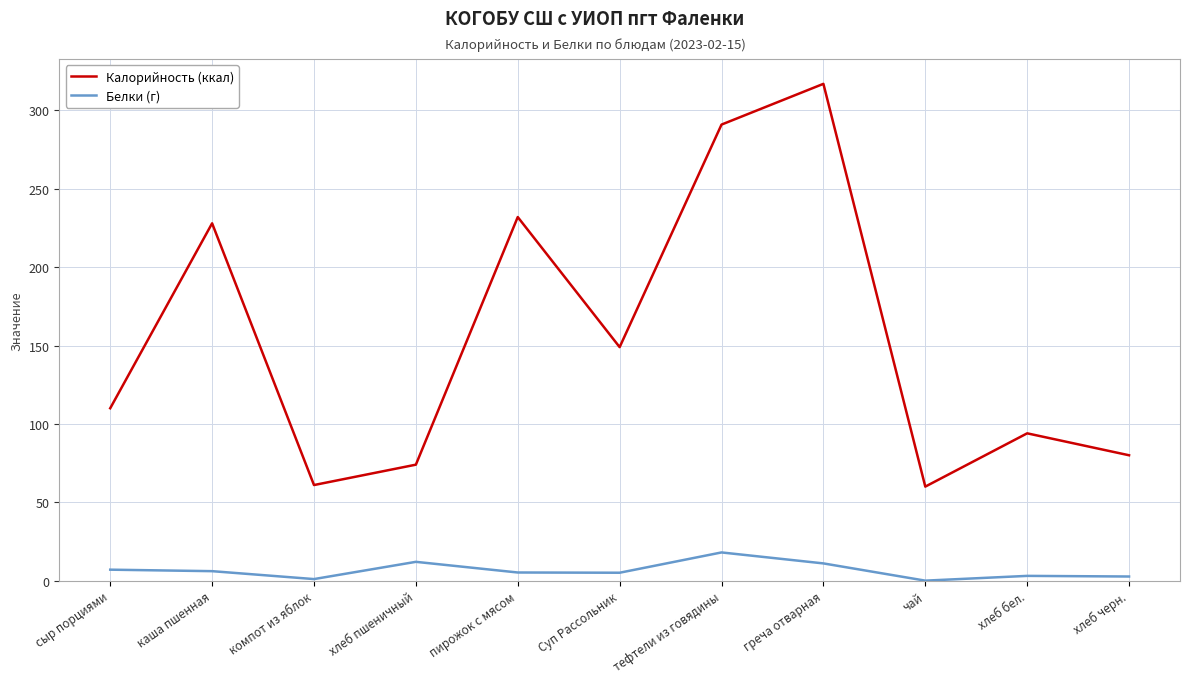

Rank the series by their average value, from lowest to highest.

Белки (г), Калорийность (ккал)